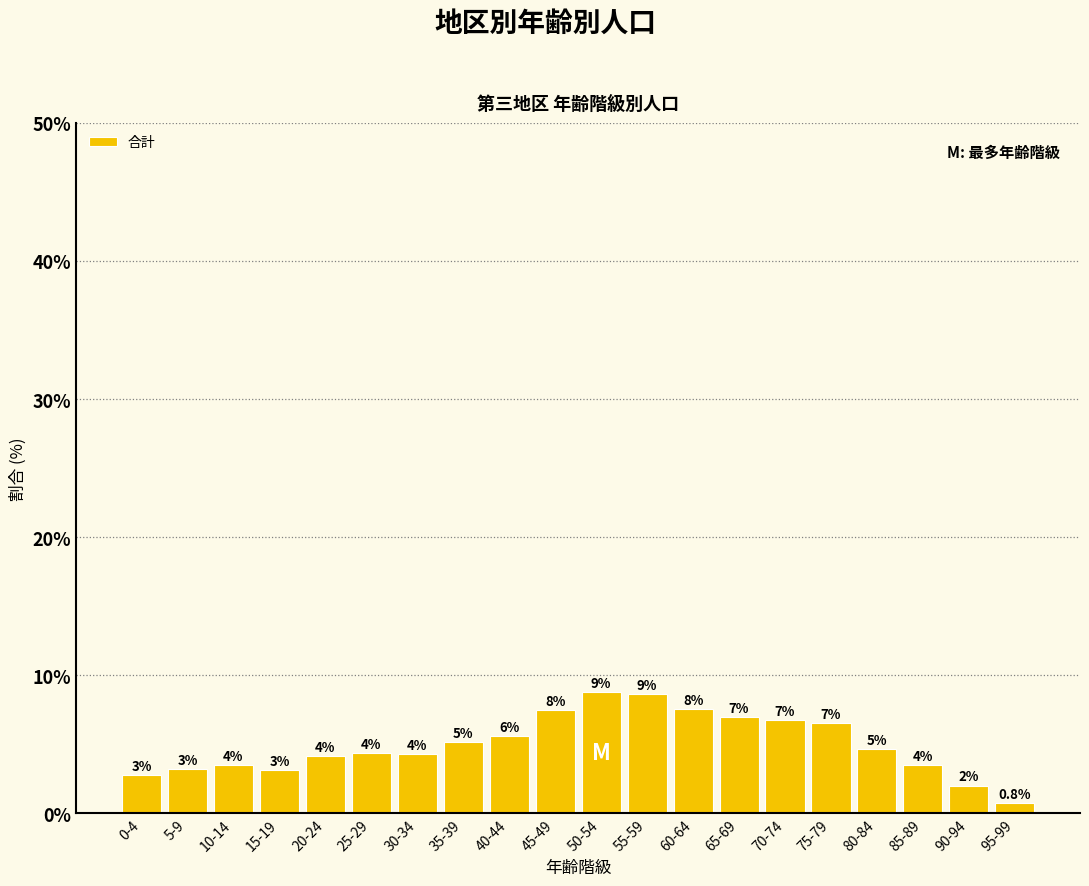

List the labels in order of value, smallest first.

95-99, 90-94, 0-4, 15-19, 5-9, 85-89, 10-14, 20-24, 30-34, 25-29, 80-84, 35-39, 40-44, 75-79, 70-74, 65-69, 45-49, 60-64, 55-59, 50-54